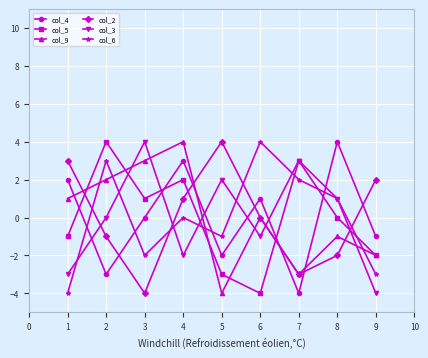

Read the col_4 value at 7.

-4